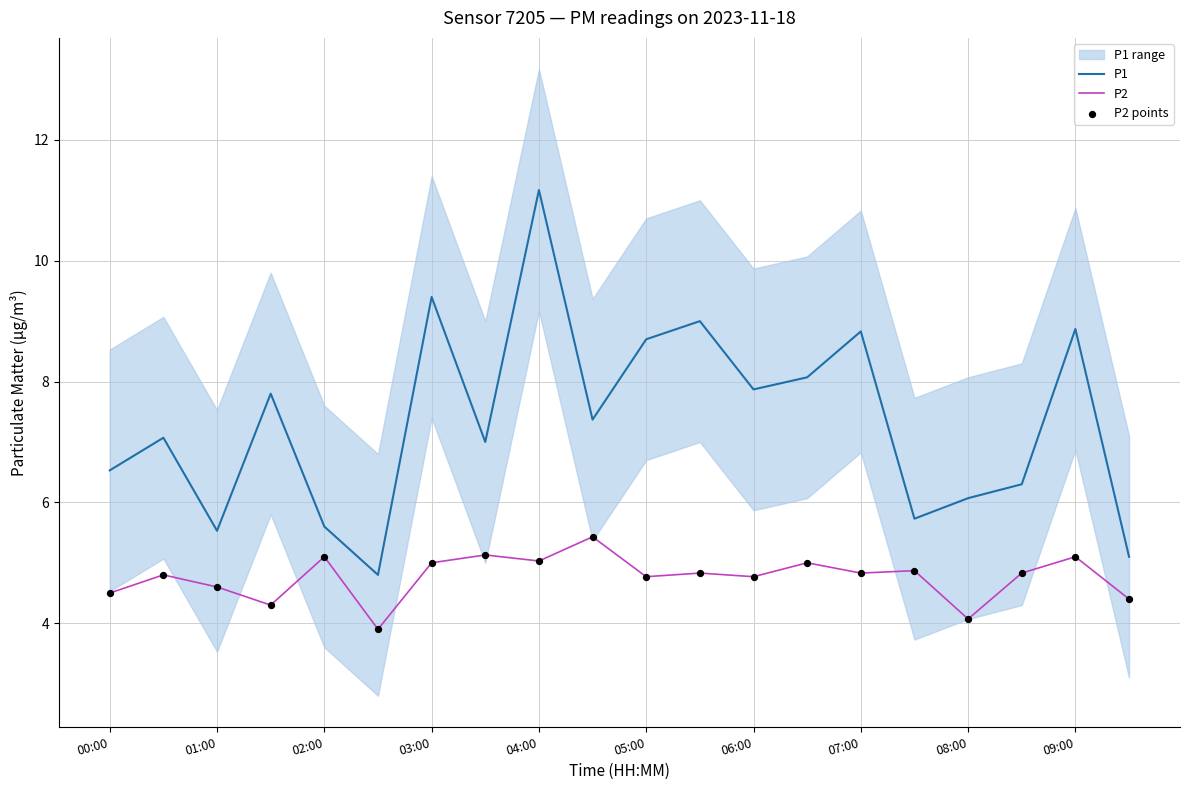

Which series has the largest total across all categories?

P1